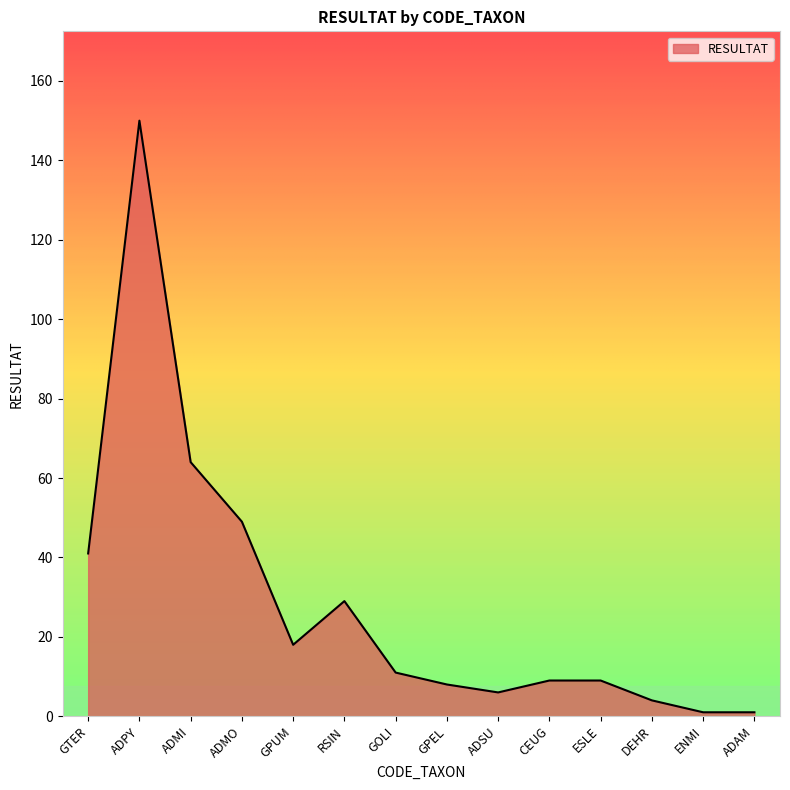

Reading left to right, transcribe all the data shown in this chart.

GTER=41	ADPY=150	ADMI=64	ADMO=49	GPUM=18	RSIN=29	GOLI=11	GPEL=8	ADSU=6	CEUG=9	ESLE=9	DEHR=4	ENMI=1	ADAM=1